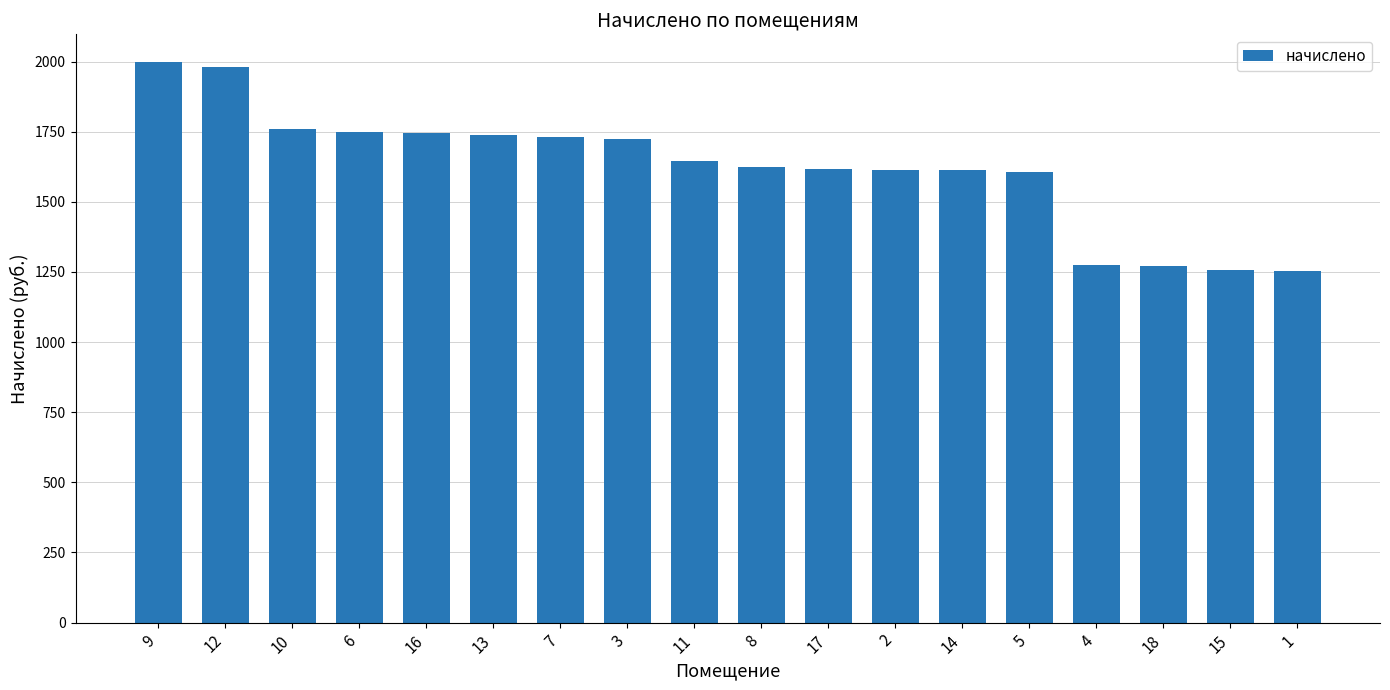

Approximately how many times larger is the value at 8 compared to 5?

1.0